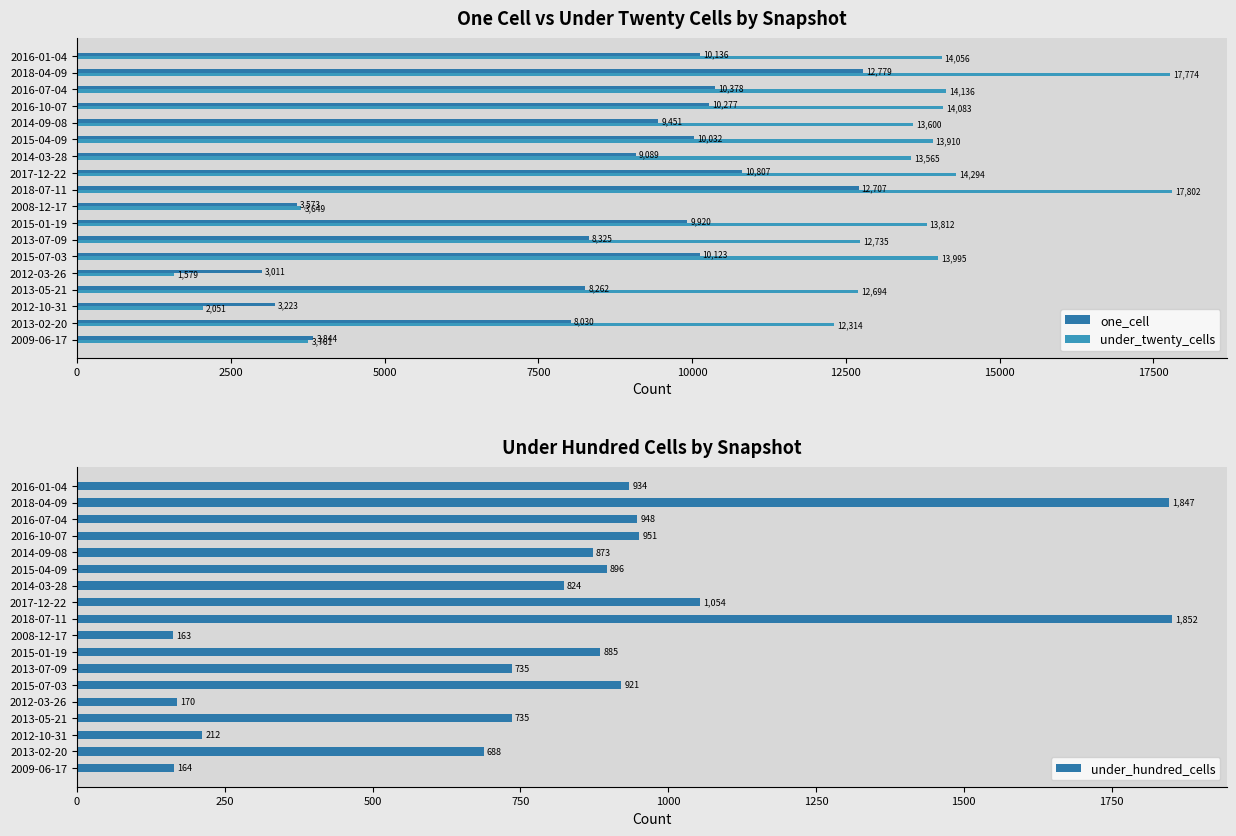

The value of one_cell at 2012-10-31 is 4993. True or false?

False